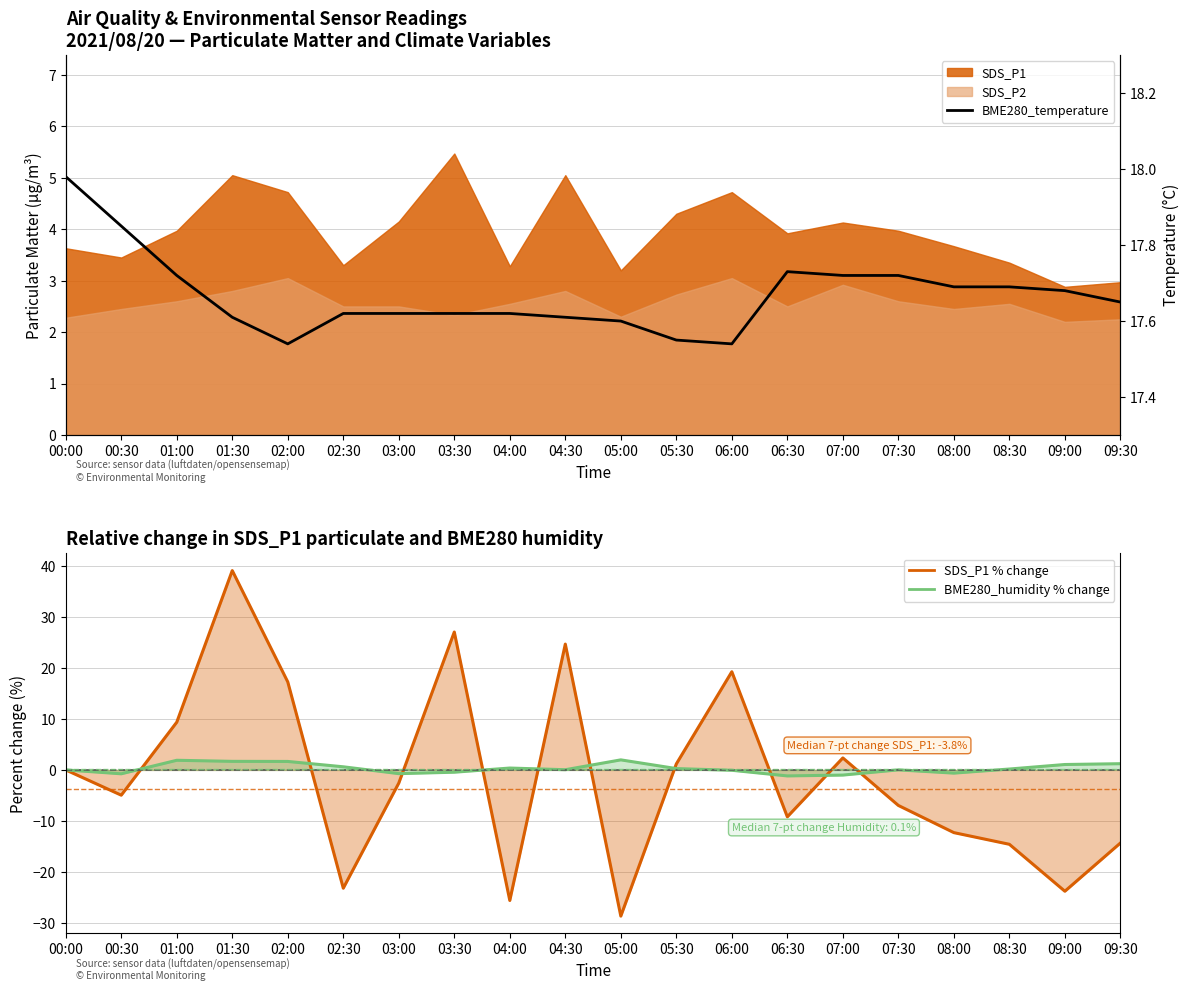

The chart shows a value of 9.6 at 05:30. True or false?

False